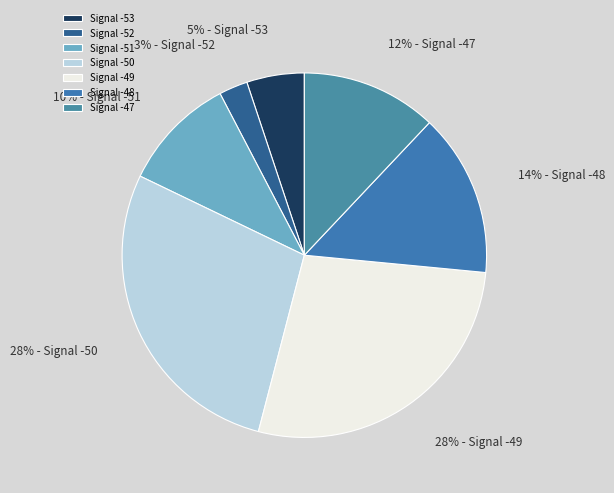

How many slices are in this pie chart?

7